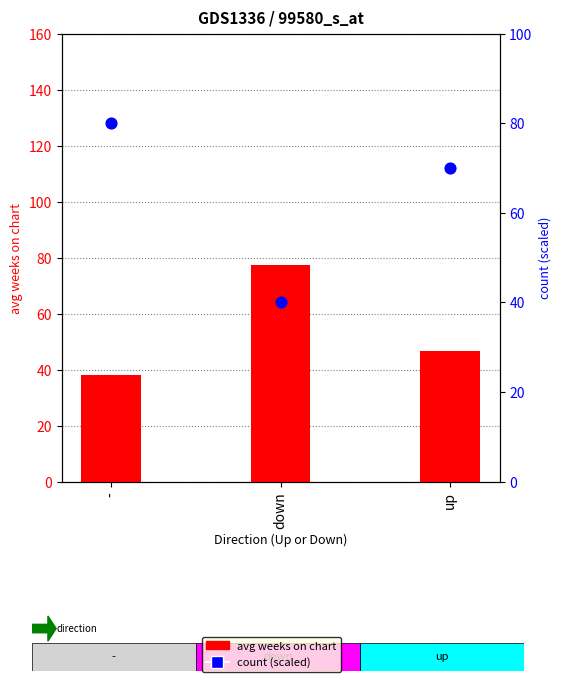

Which series has the widest spread of Y values?

count (×5 scaled)